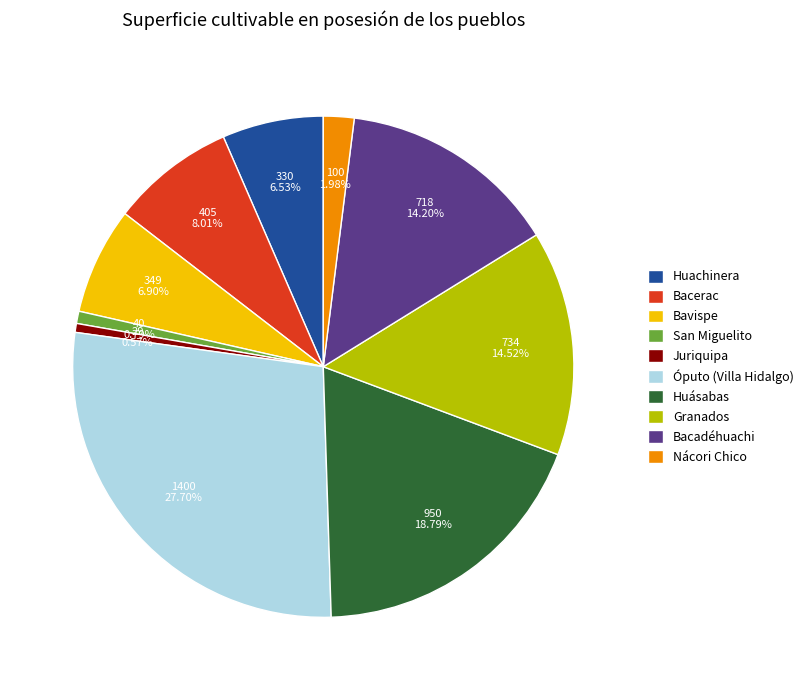

What is the ratio of the value at Bacerac to the value at Huásabas?

0.4